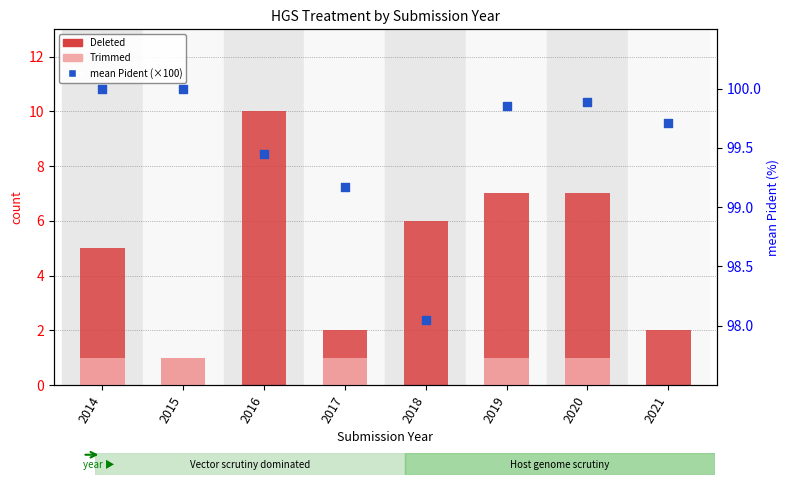

Which series has the largest total across all categories?

mean Pident (×100)